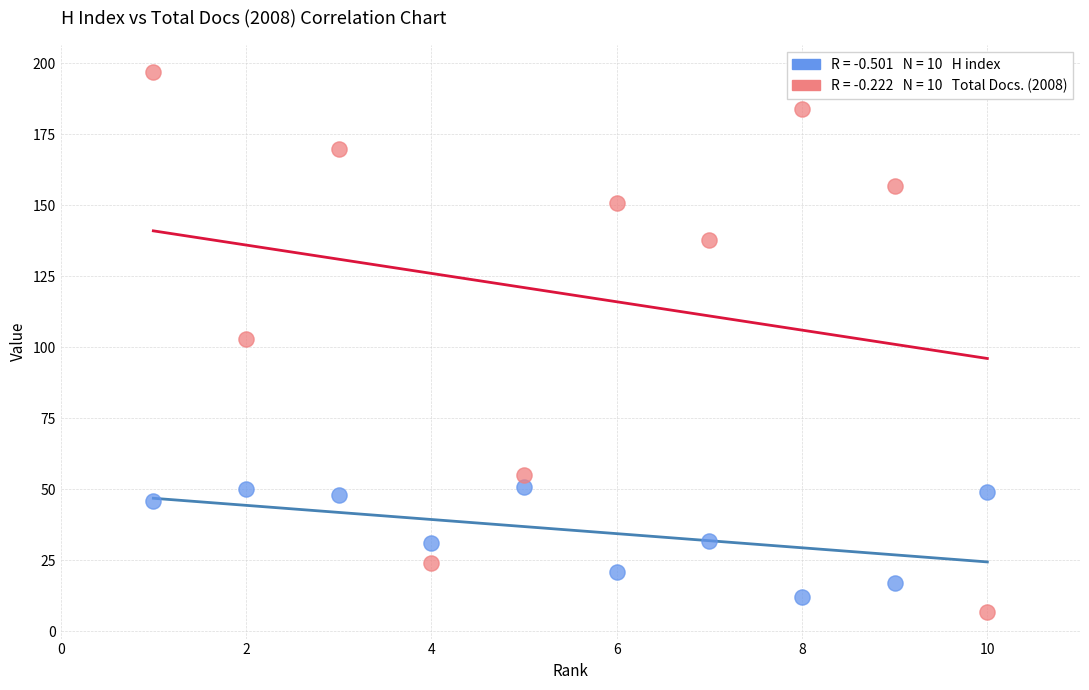

Across all data points, what is the range of Y values (max minus min)?

190